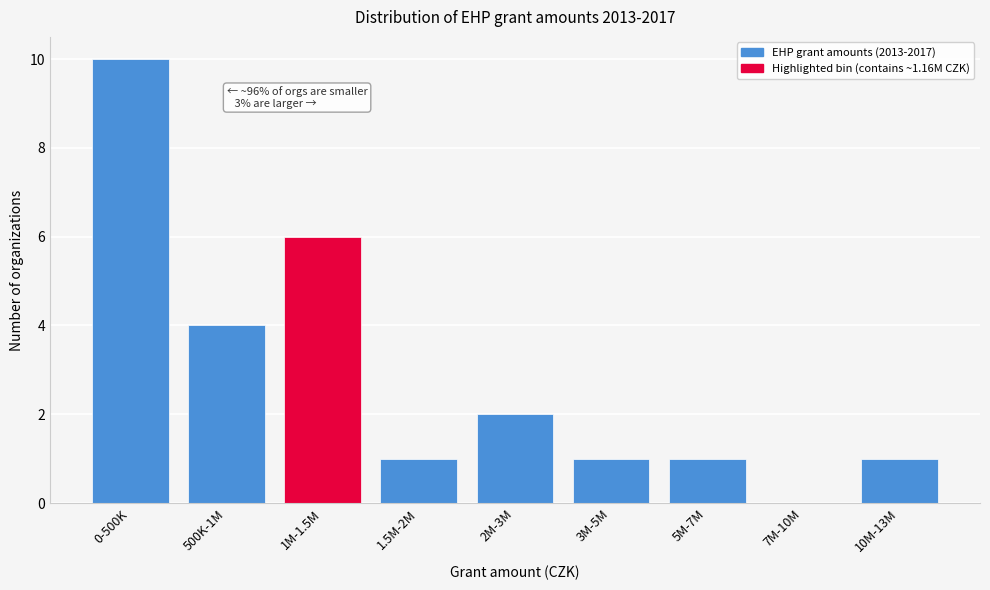

Reading left to right, extract all data points from this chart.

0-500K=10	500K-1M=4	1M-1.5M=6	1.5M-2M=1	2M-3M=2	3M-5M=1	5M-7M=1	7M-10M=0	10M-13M=1